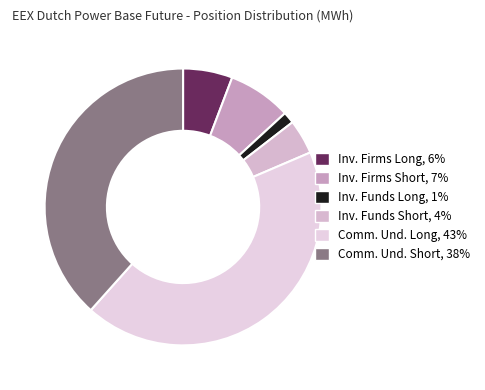

How many segments does this pie chart have?

6